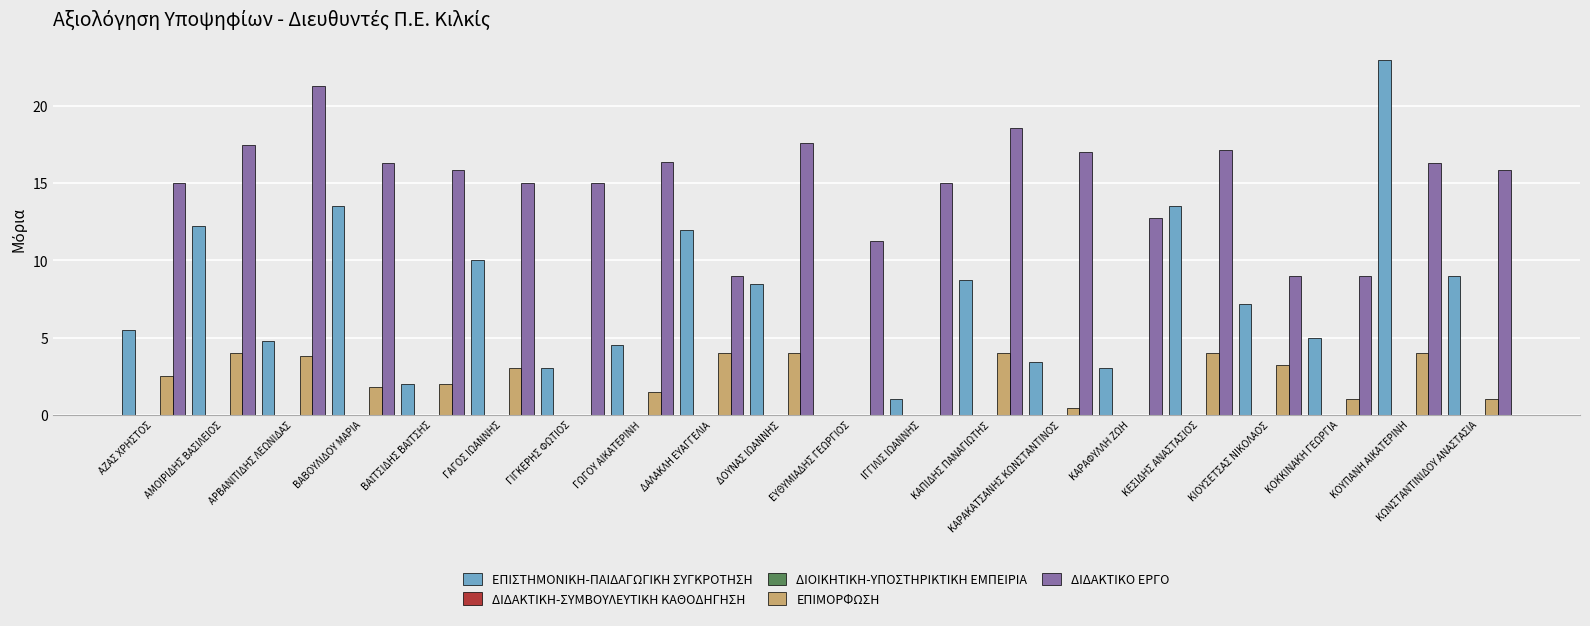

What are all the series names shown in the legend?

ΕΠΙΣΤΗΜΟΝΙΚΗ-ΠΑΙΔΑΓΩΓΙΚΗ ΣΥΓΚΡΟΤΗΣΗ, ΔΙΔΑΚΤΙΚΗ-ΣΥΜΒΟΥΛΕΥΤΙΚΗ ΚΑΘΟΔΗΓΗΣΗ, ΔΙΟΙΚΗΤΙΚΗ-ΥΠΟΣΤΗΡΙΚΤΙΚΗ ΕΜΠΕΙΡΙΑ, ΕΠΙΜΟΡΦΩΣΗ, ΔΙΔΑΚΤΙΚΟ ΕΡΓΟ